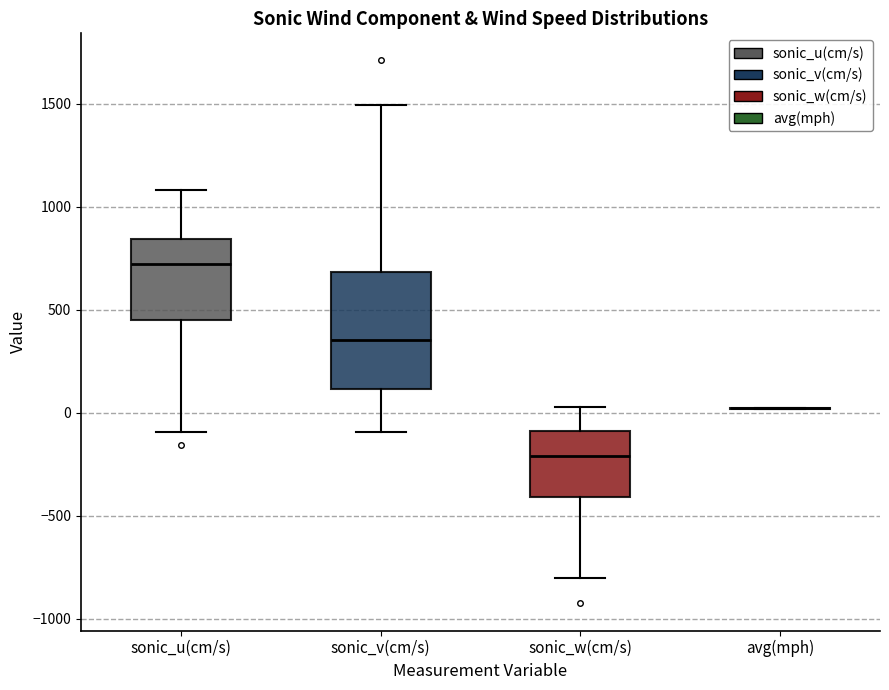

Reading left to right, read every box against the y-axis: the position of its median line, the range the box covers, and the ends of its whiskers. The values are not printed on the chart, so give them approximately, as read against the axis.

sonic_u(cm/s): median 700, box 450 to 850, whiskers -100 to 1100
sonic_v(cm/s): median 350, box 100 to 700, whiskers -100 to 1500
sonic_w(cm/s): median -200, box -400 to -100, whiskers -800 to 50
avg(mph): box collapsed to a line at 0, whiskers 0 to 0